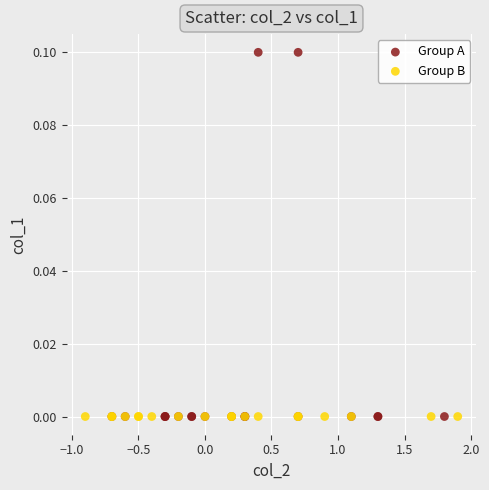

Which series contains the highest Y value?

Group A